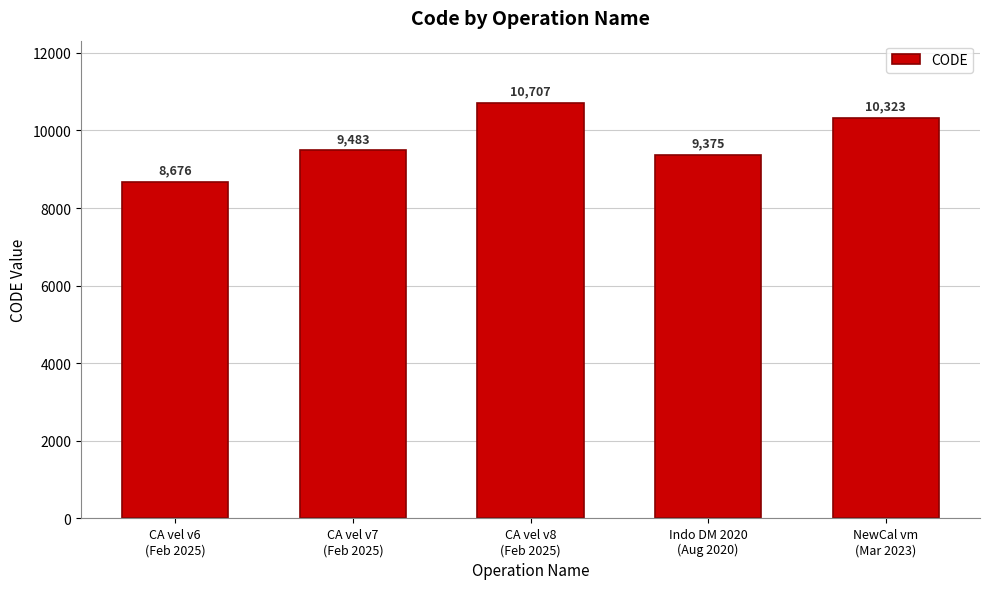

Between CA vel v6
(Feb 2025) and Indo DM 2020
(Aug 2020), which is larger?

Indo DM 2020
(Aug 2020)